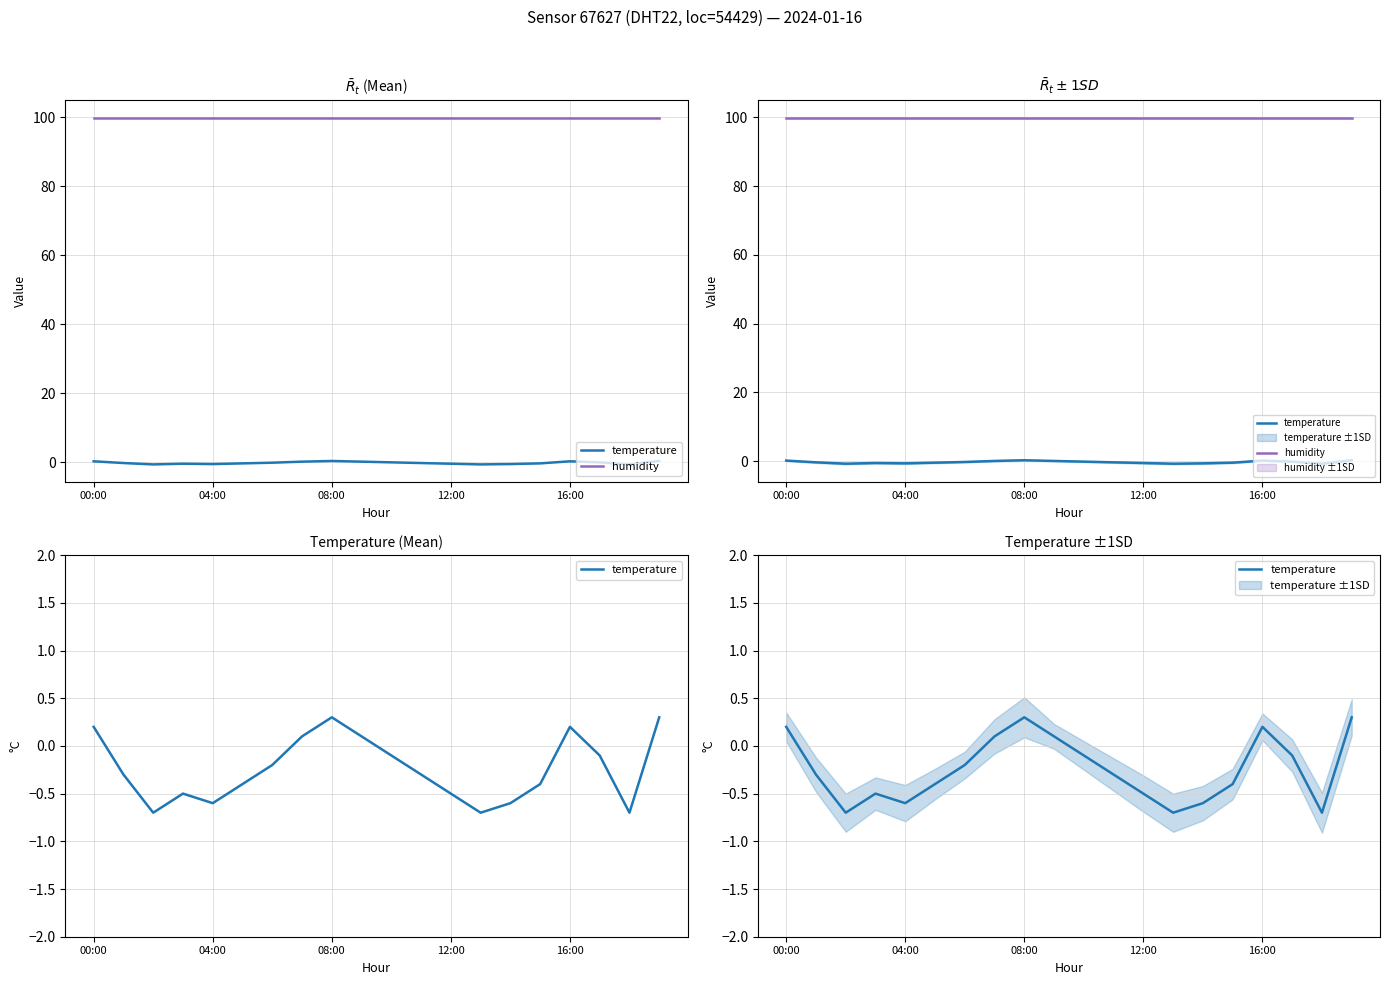

List the series in order of their peak value, highest first.

humidity, temperature